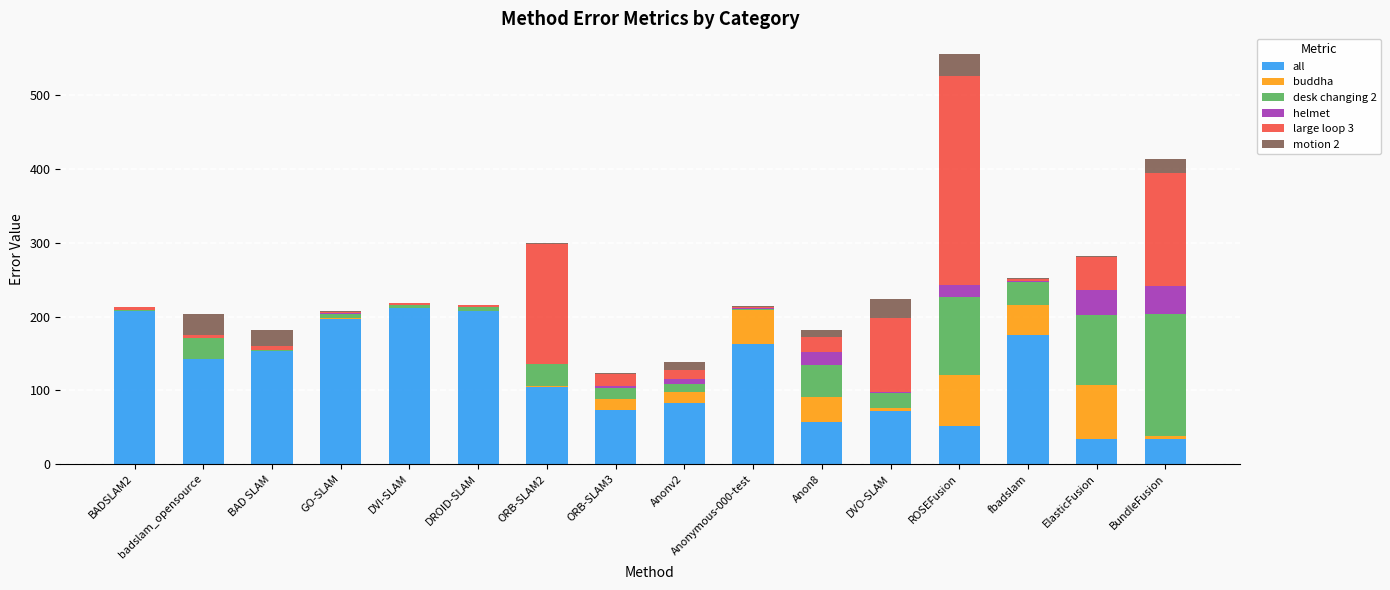

Which series has the largest total across all categories?

all